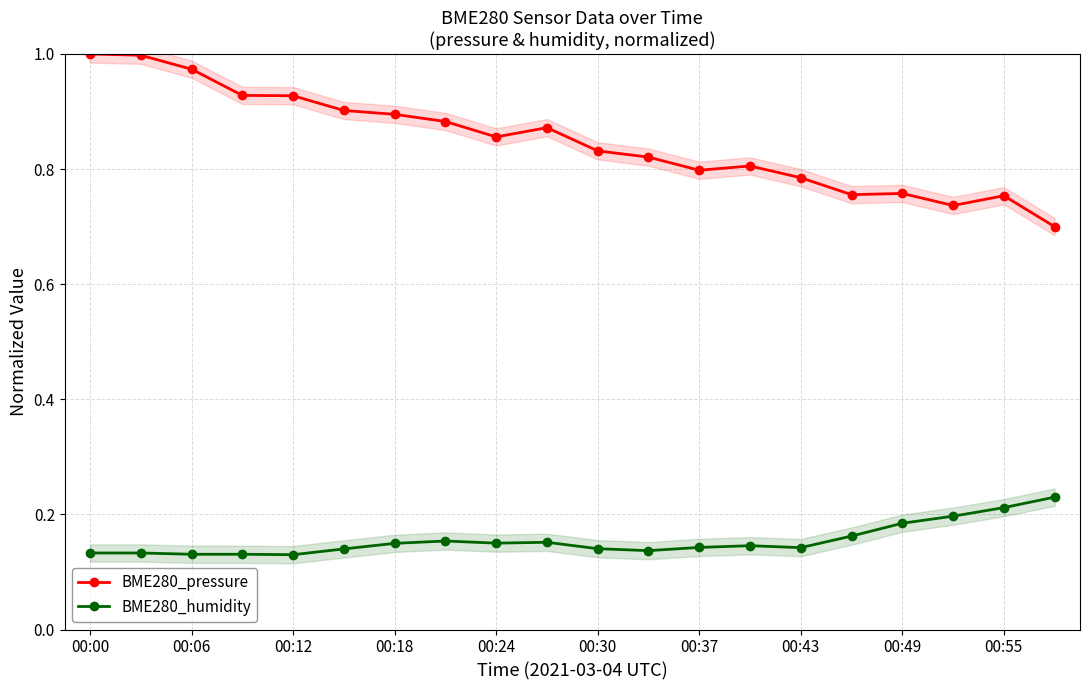

List the series in order of their overall mean, highest first.

BME280_pressure, BME280_humidity